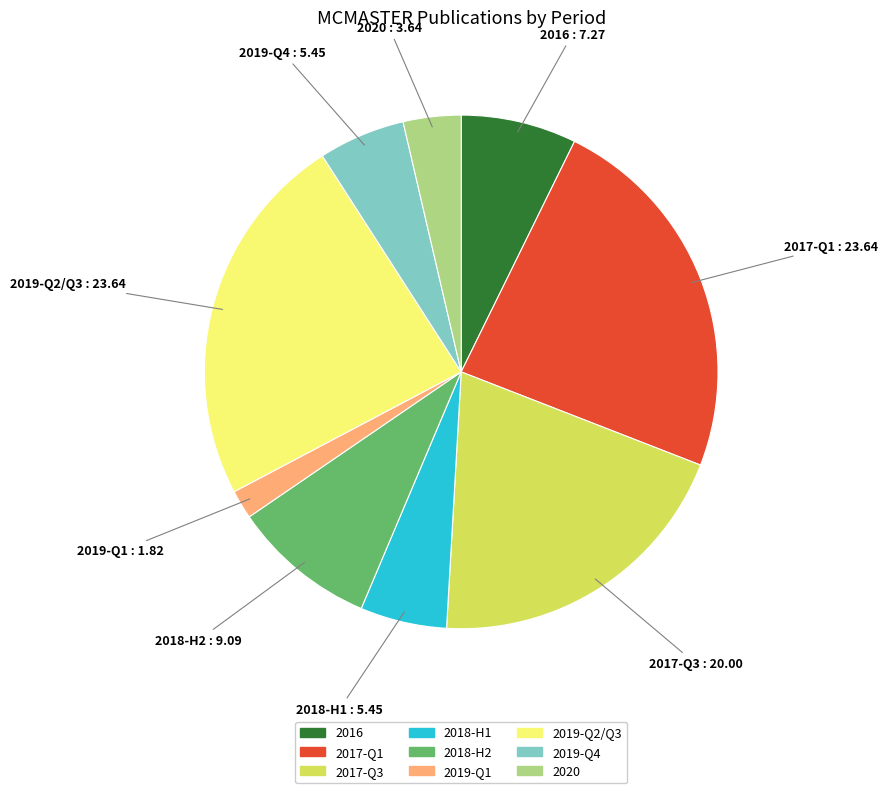

Does any single category account for the majority?

No